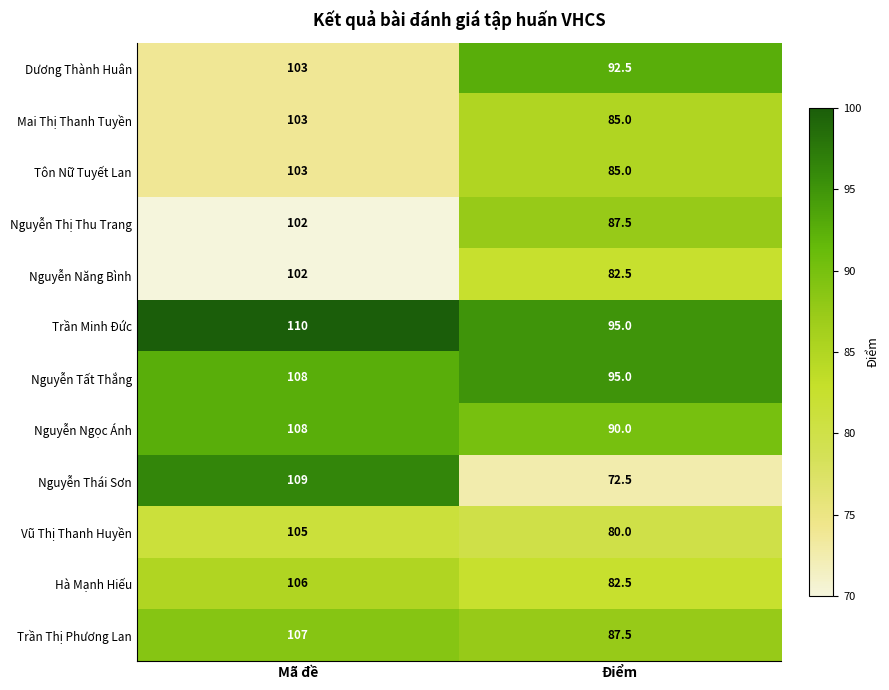

Which series has the largest range (max minus min)?

Nguyễn Thái Sơn